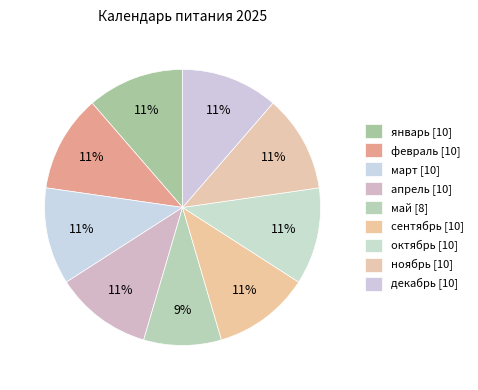

What is the smallest slice in the pie chart?

май